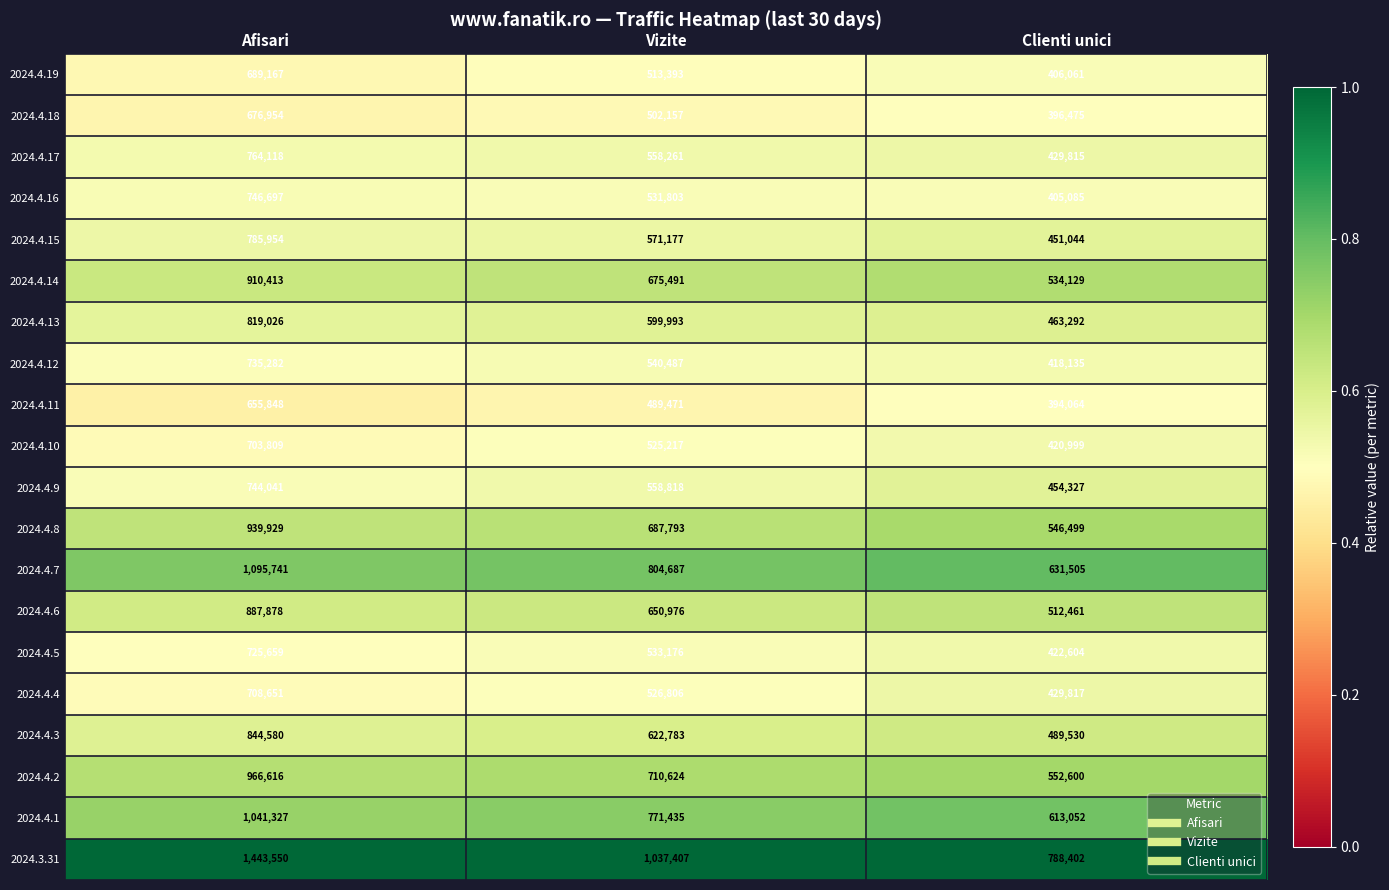

How many 2024.4.3 values are between 489530 and 844580?

3